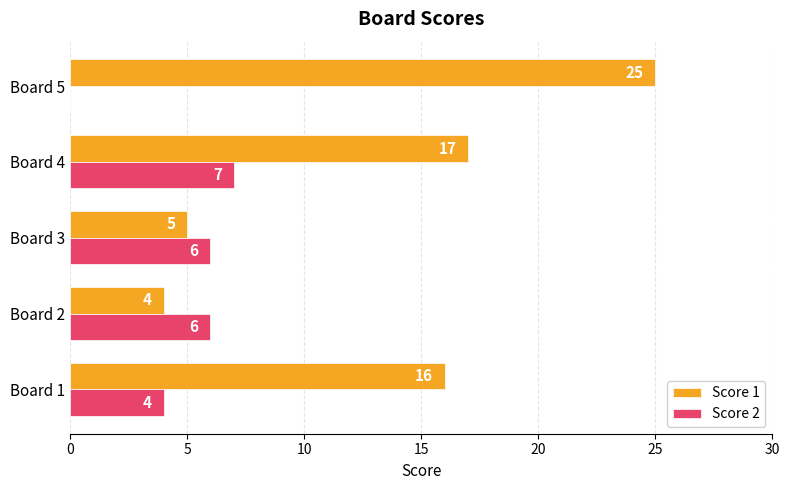

The Score 2 series shows 7 at Board 4. True or false?

True